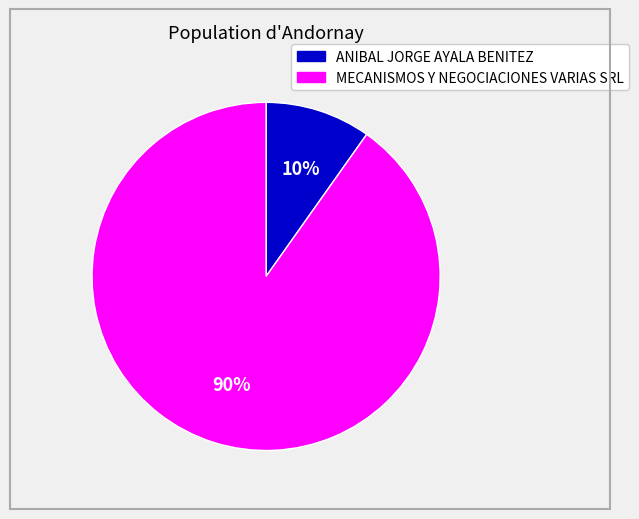

Combined, do MECANISMOS Y NEGOCIACIONES VARIAS SRL and ANIBAL JORGE AYALA BENITEZ account for over 50%?

Yes